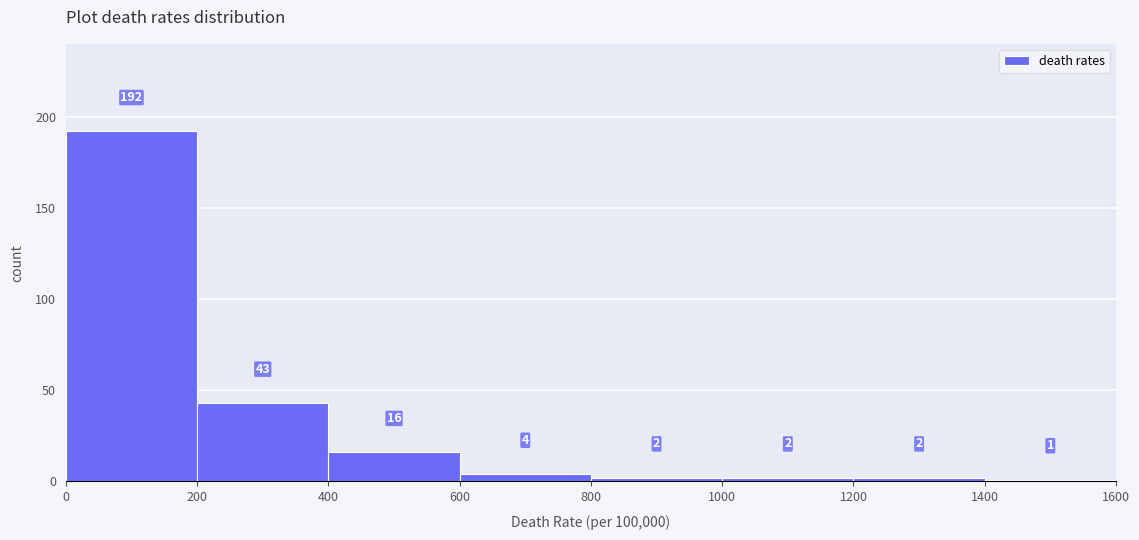

Reading left to right, list every bar in this chart as the range it spans on the x-axis followed by its height.

0 to 200: 192
200 to 400: 43
400 to 600: 16
600 to 800: 4
800 to 1000: 2
1000 to 1200: 2
1200 to 1400: 2
1400 to 1600: 1